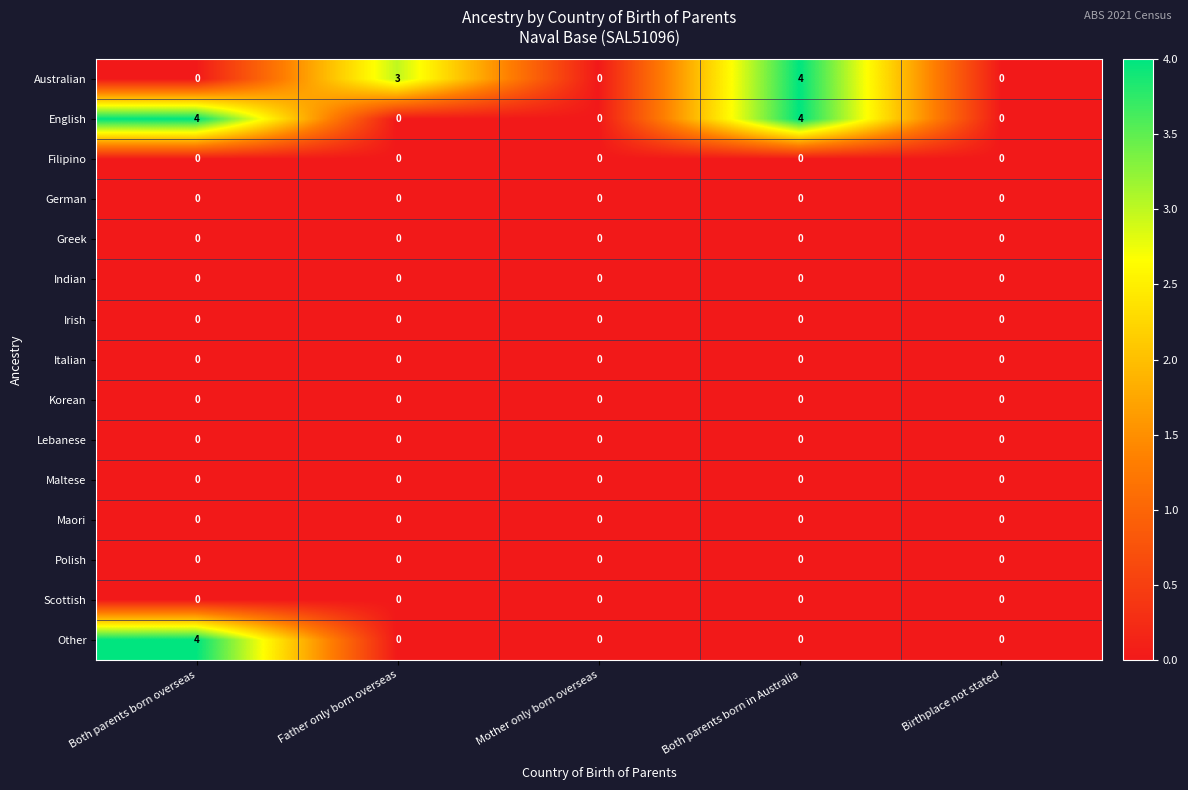

How many Australian values are between 0 and 3?

4